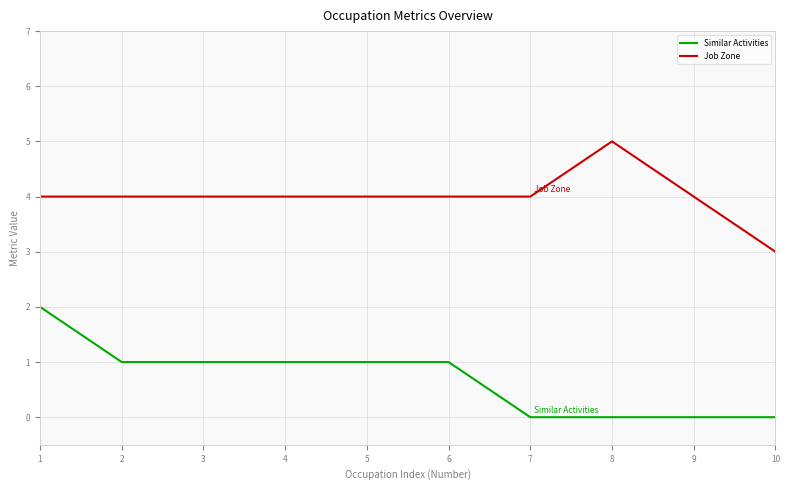

What is the highest value of the Similar Activities series?

2